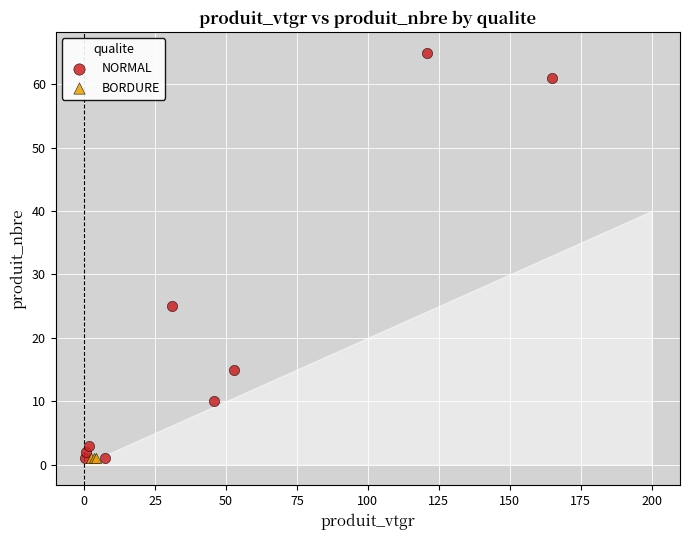

Which series contains the highest Y value?

NORMAL